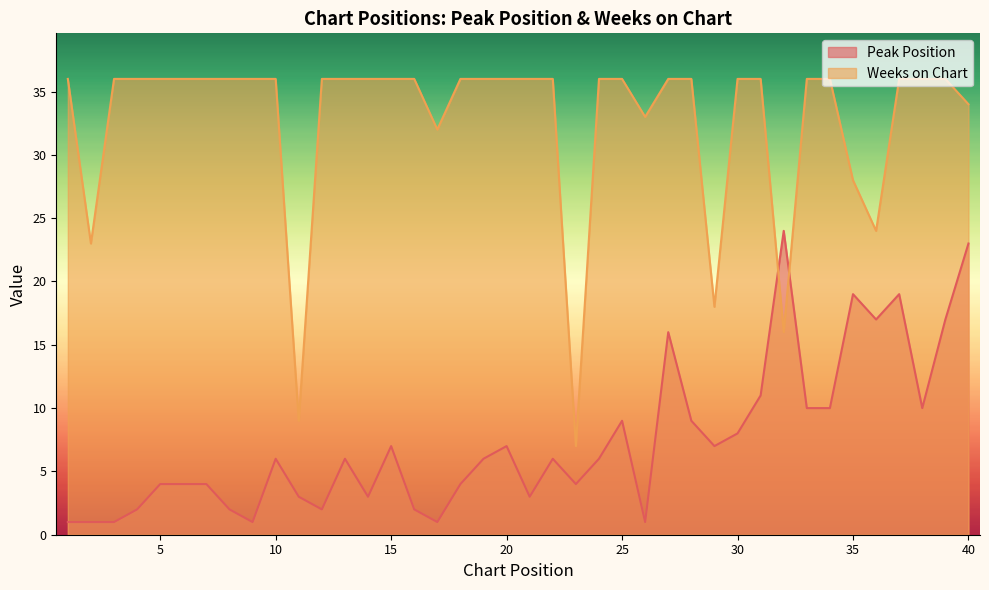

The value of Peak Position at 21 is 2. True or false?

False